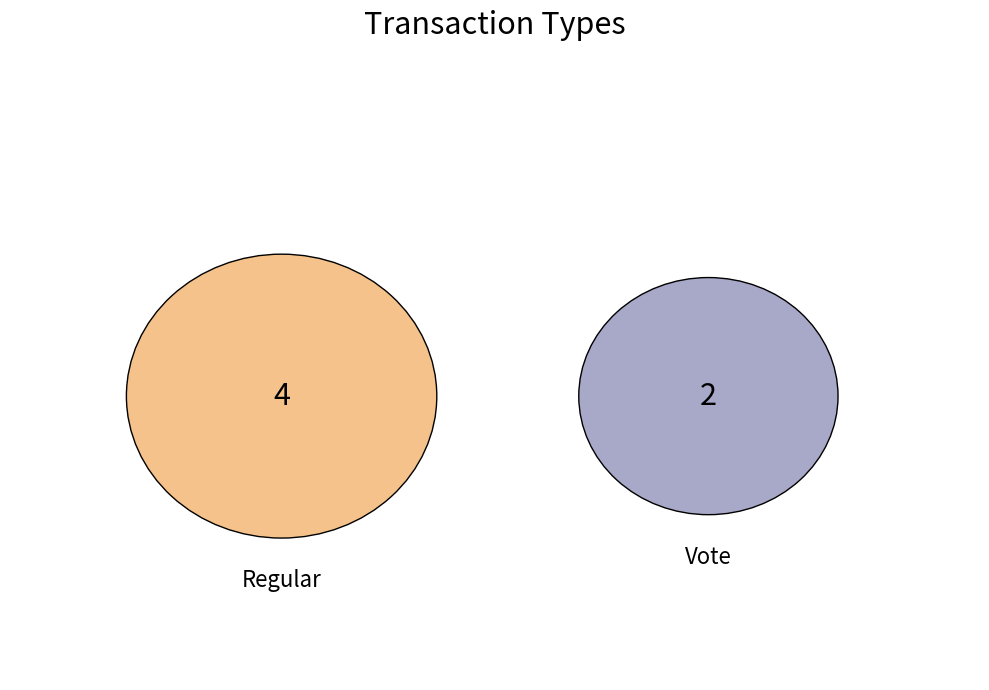

Does Vote represent more than half of the total?

No